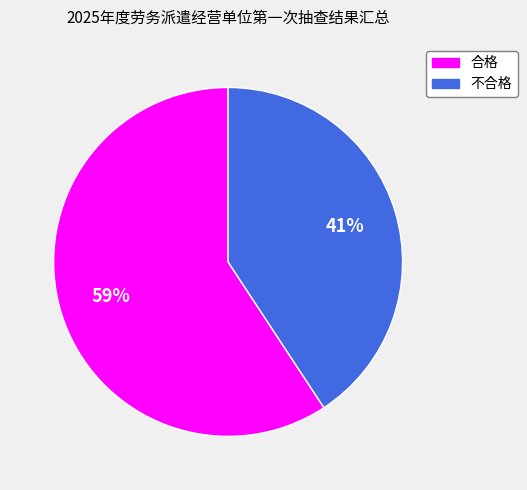

To the nearest percent, what is the average slice percentage?

50%